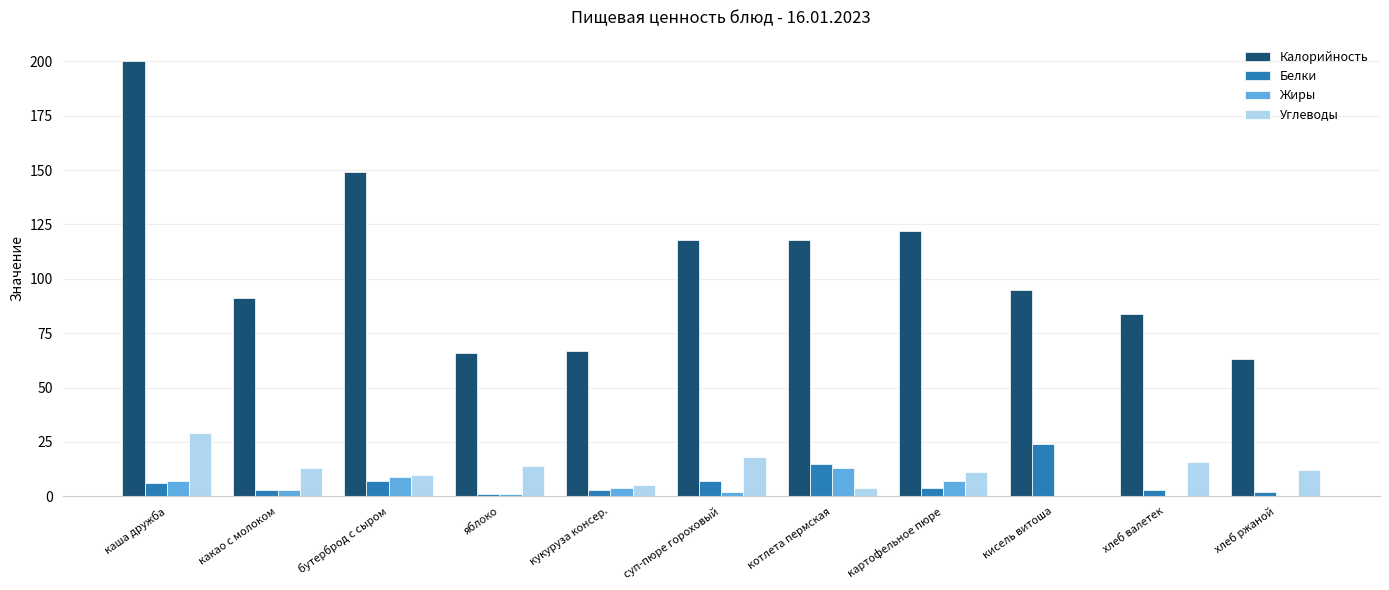

What is the average value of the Жиры series?

4